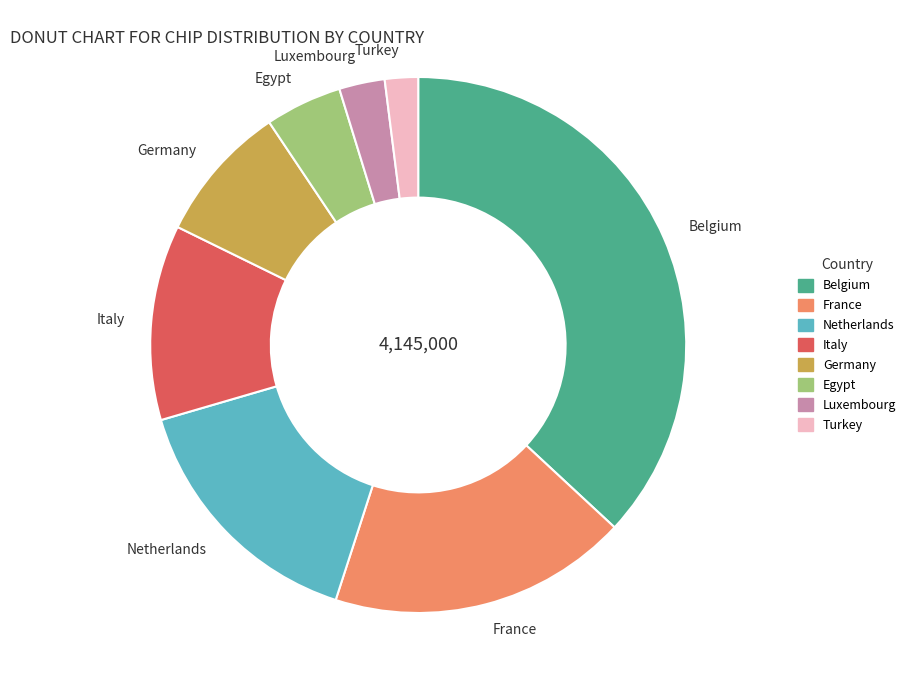

Do Netherlands and Belgium together represent more than half of the pie?

Yes